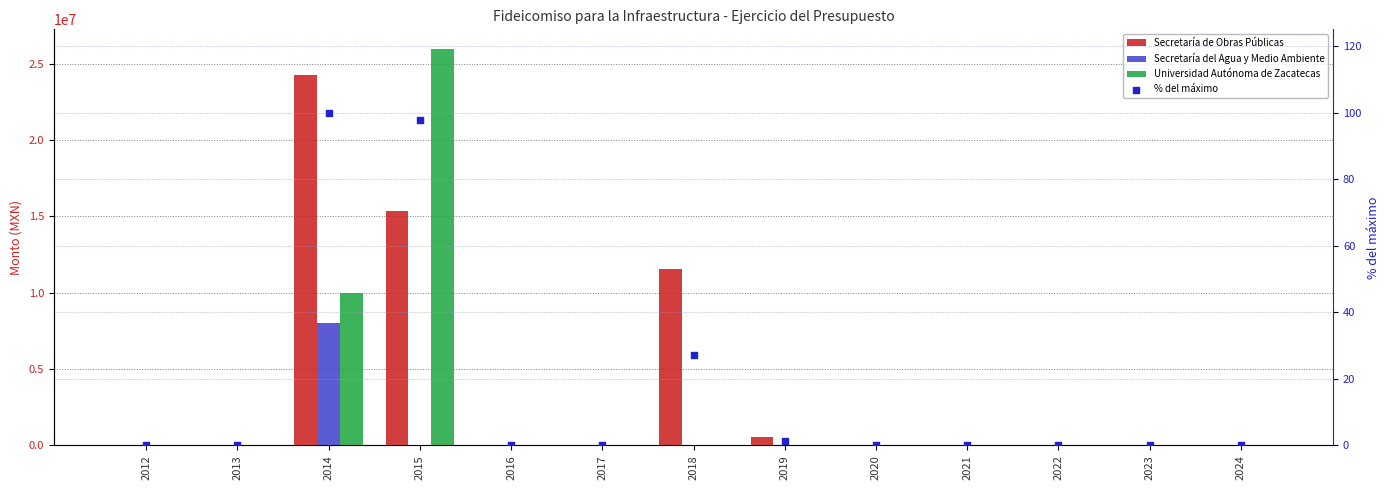

At which category is the sum across all series the highest?

2014